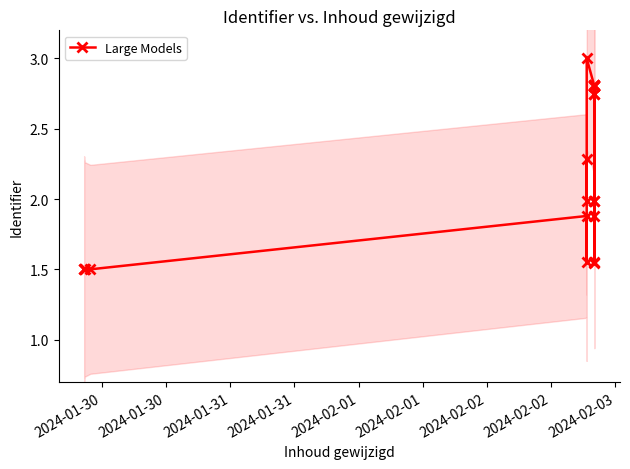

Where is the data nearest to the value 2?

2024-02-02